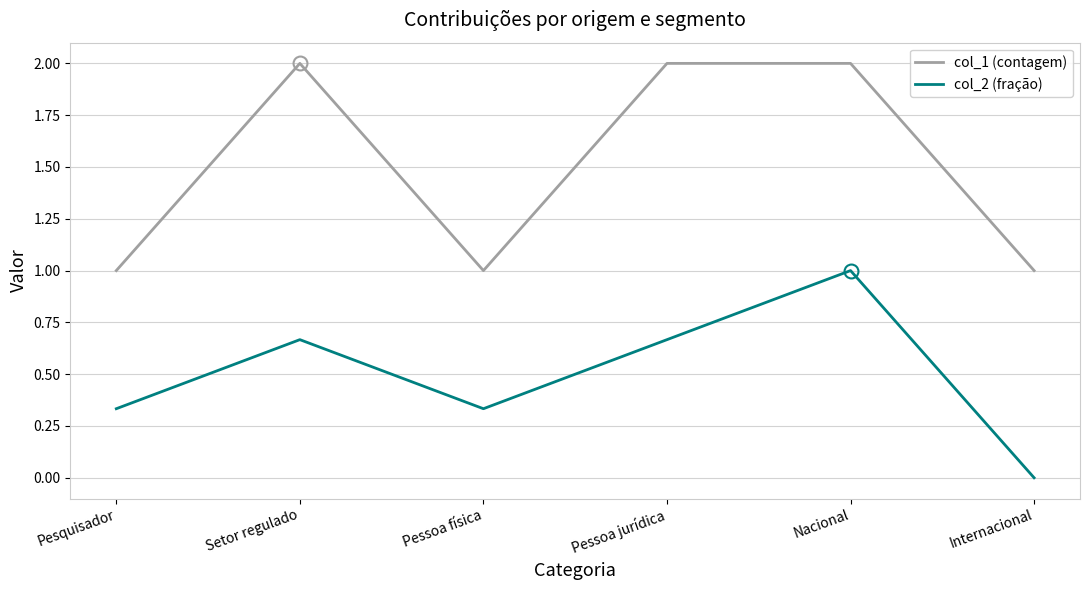

True or false: col_1 (contagem) and col_2 (fração) cross at least once.

False